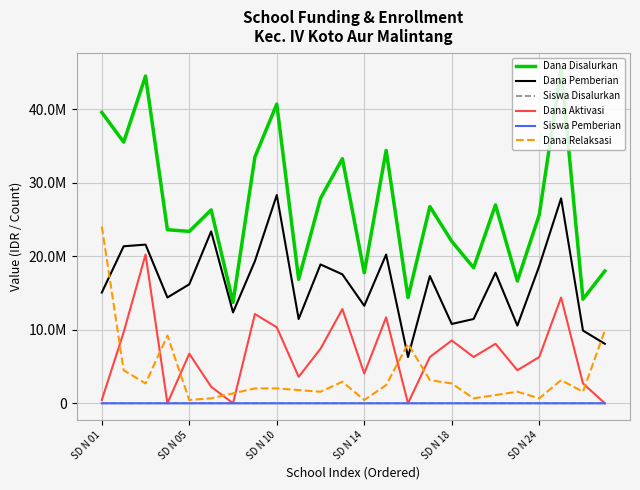

What are all the series names shown in the legend?

Dana Disalurkan, Dana Pemberian, Siswa Disalurkan, Dana Aktivasi, Siswa Pemberian, Dana Relaksasi